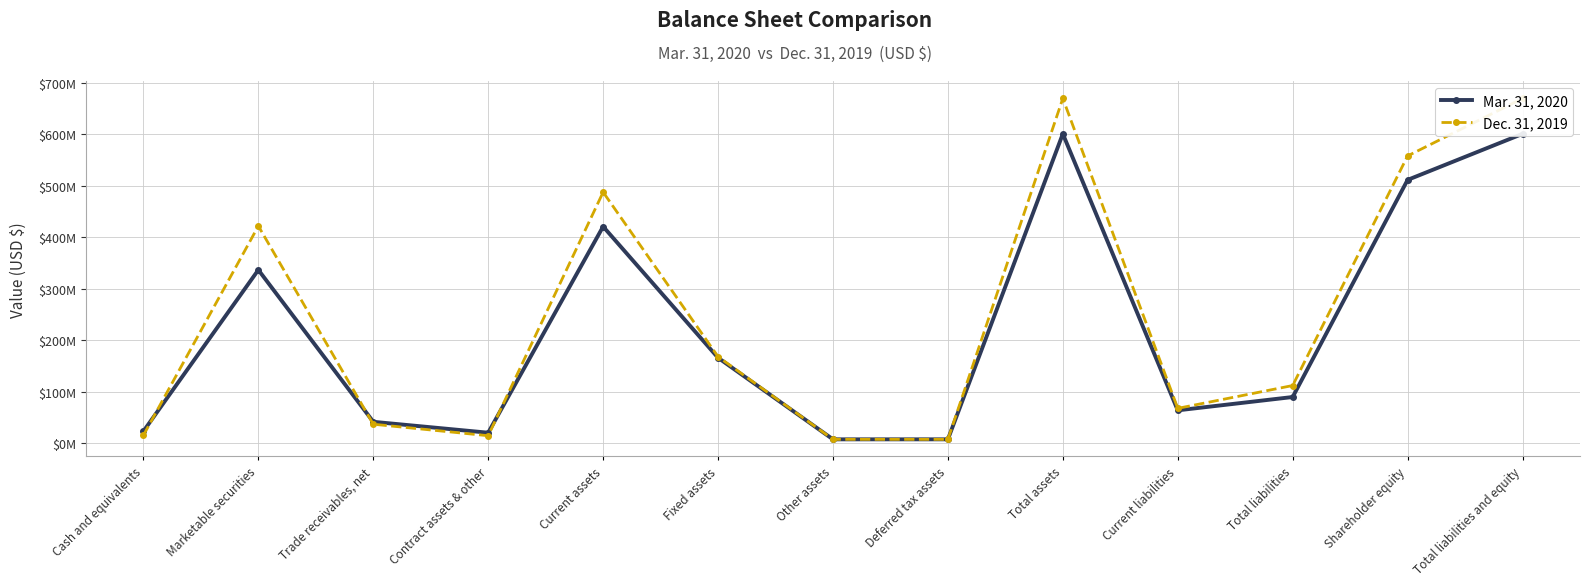

Is the value of Mar. 31, 2020 at Deferred tax assets greater than the value of Dec. 31, 2019 at Total assets?

No